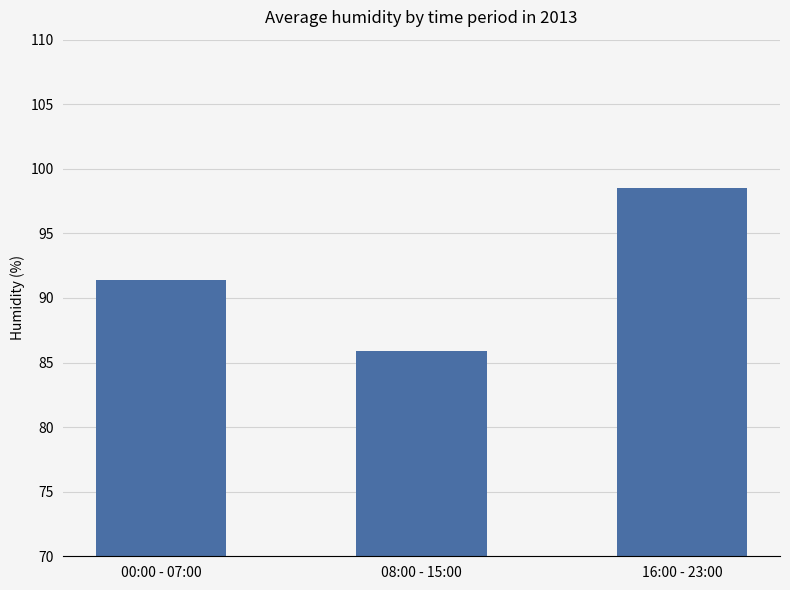

The chart shows a value of 20.7 at 16:00 - 23:00. True or false?

False